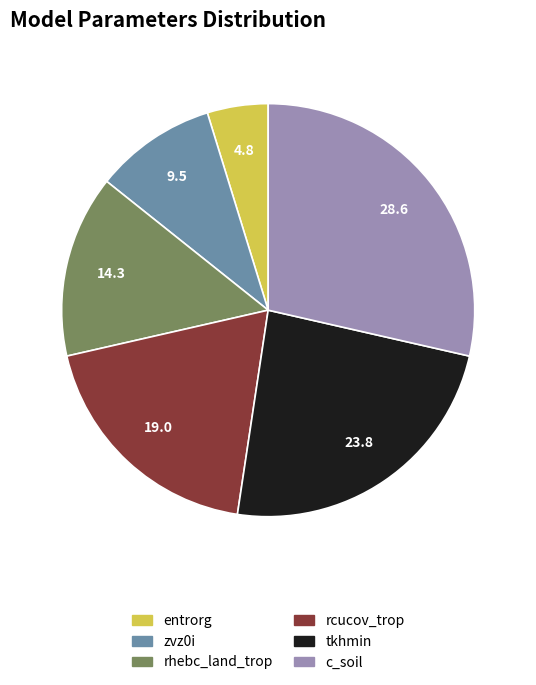

Is it true that rhebc_land_trop is 14% of the pie?

True